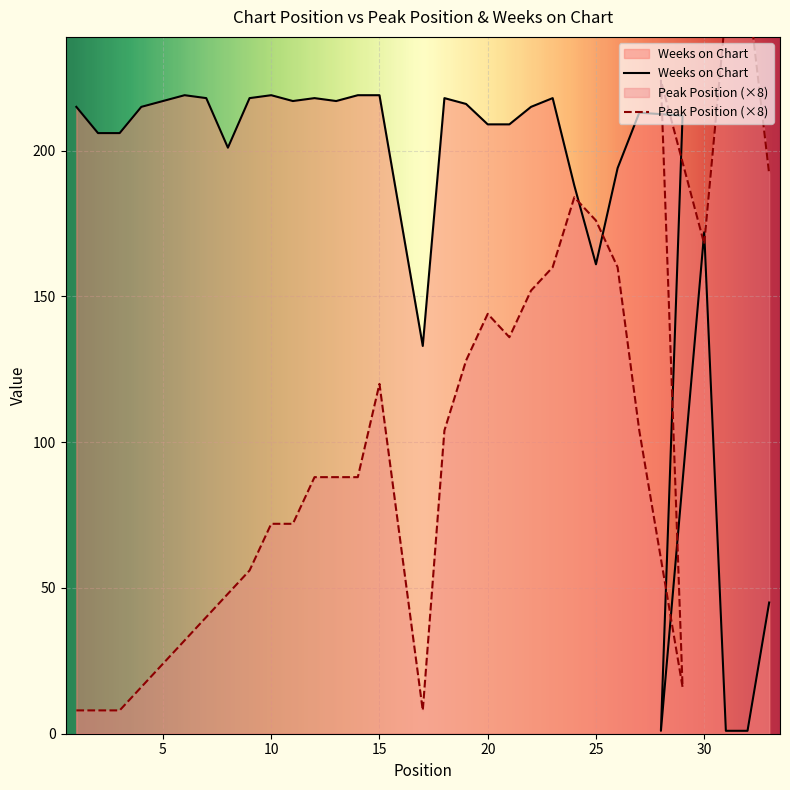

Which series has the largest total across all categories?

Weeks on Chart